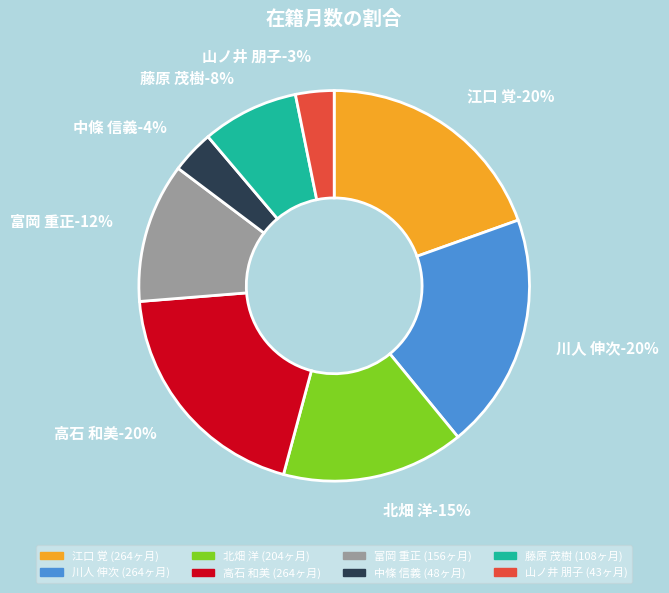

True or false: 江口 覚 accounts for 20% of the total.

True